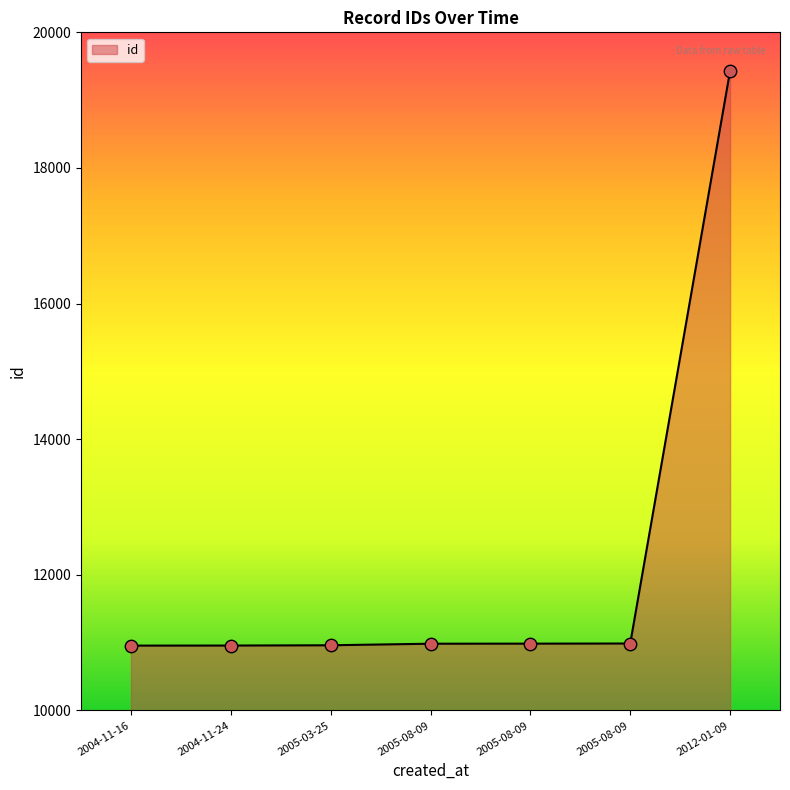

Which has a higher value, 2012-01-09 or 2005-03-25?

2012-01-09